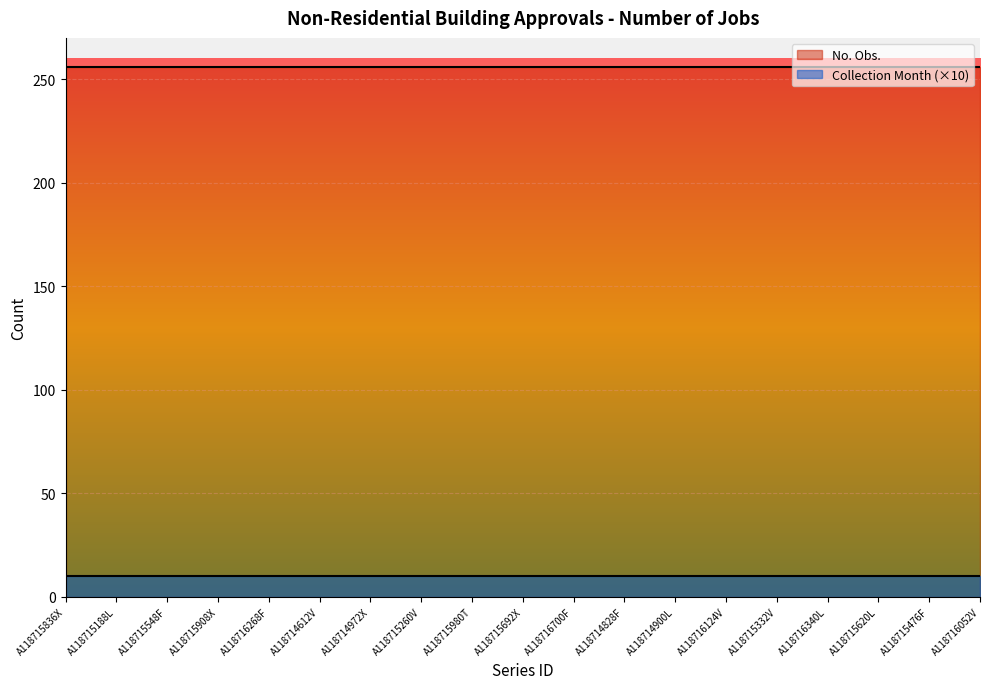

What is the label of the 18th point from the left?

A118715476F